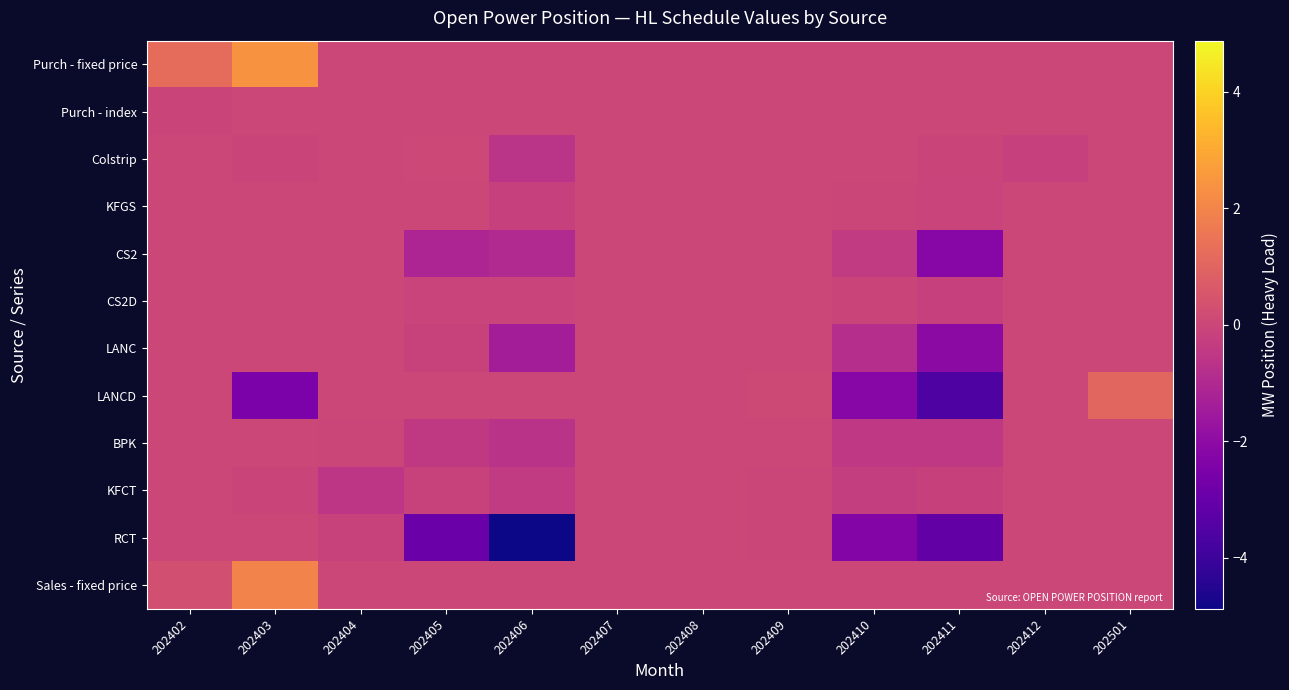

List the series in order of their peak value, highest first.

Purch - fixed price, Sales - fixed price, LANCD, Colstrip, KFGS, Purch - index, CS2, CS2D, LANC, BPK, KFCT, RCT